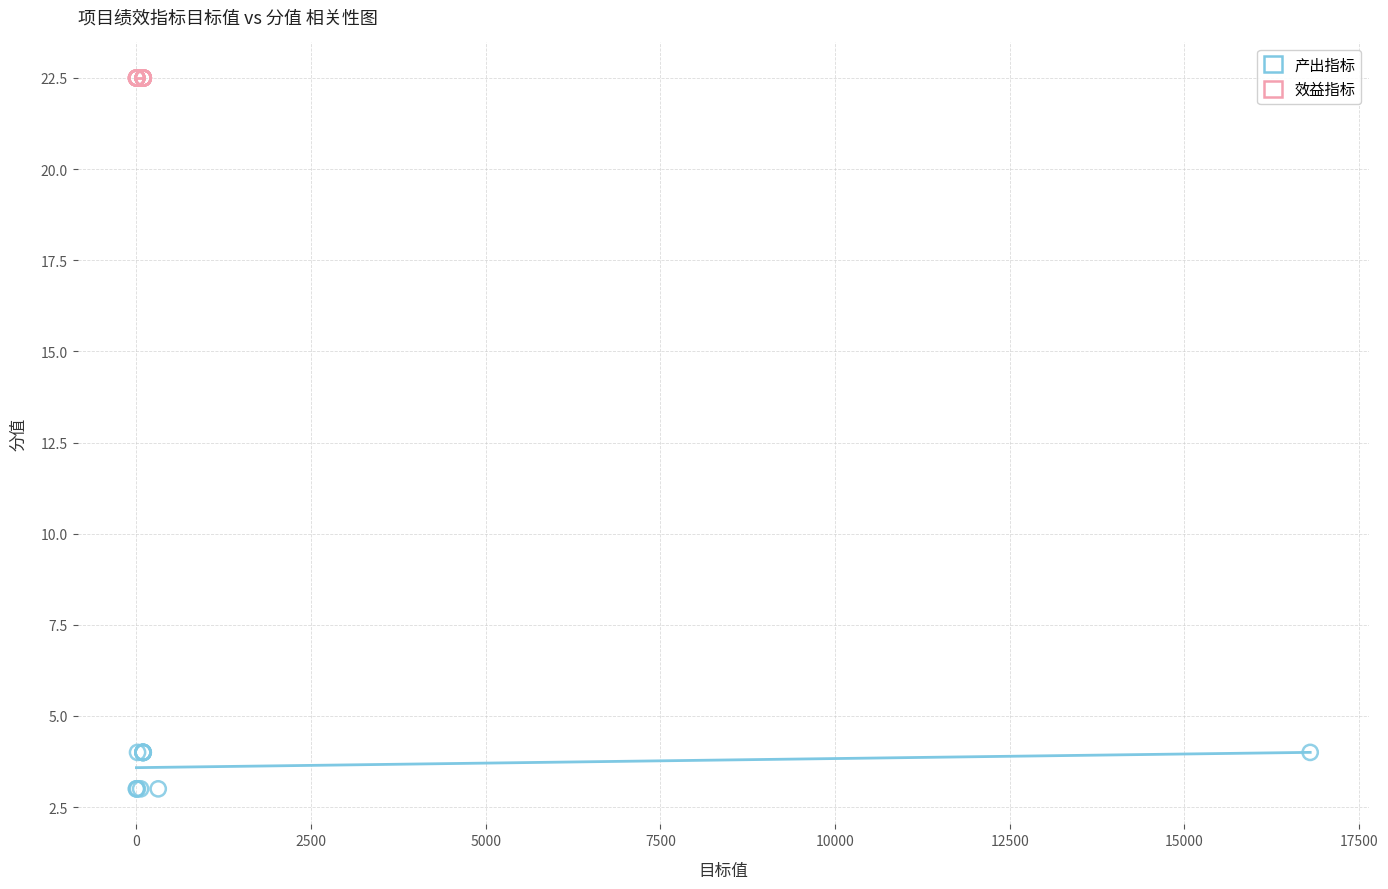

Which series contains the lowest Y value?

产出指标